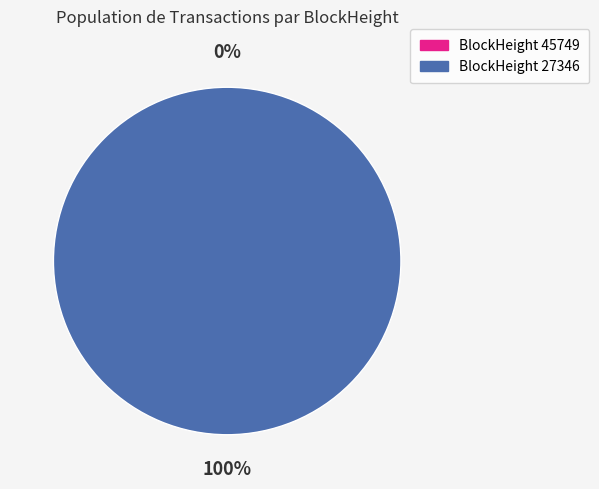

The 27346 slice represents 93% of the pie. True or false?

False